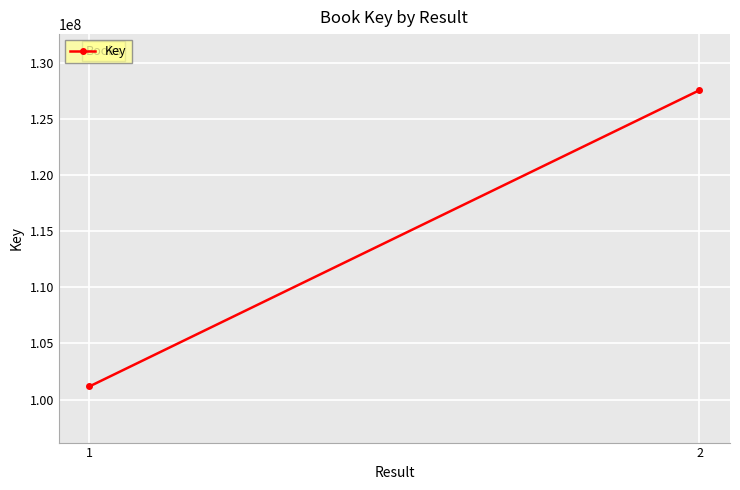

What is the value of the 2nd point from the left?

127572819